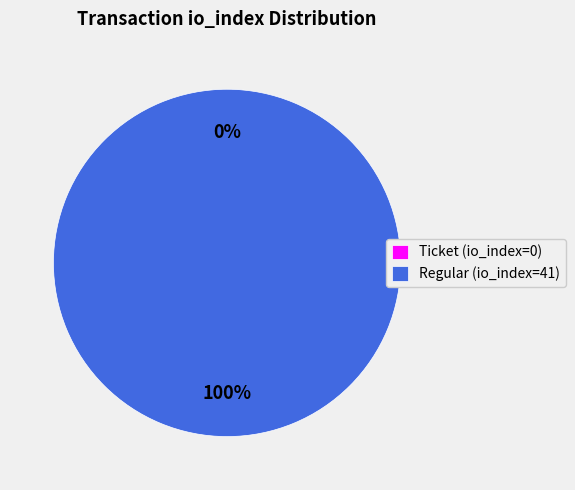

Count the number of slices in the pie.

2